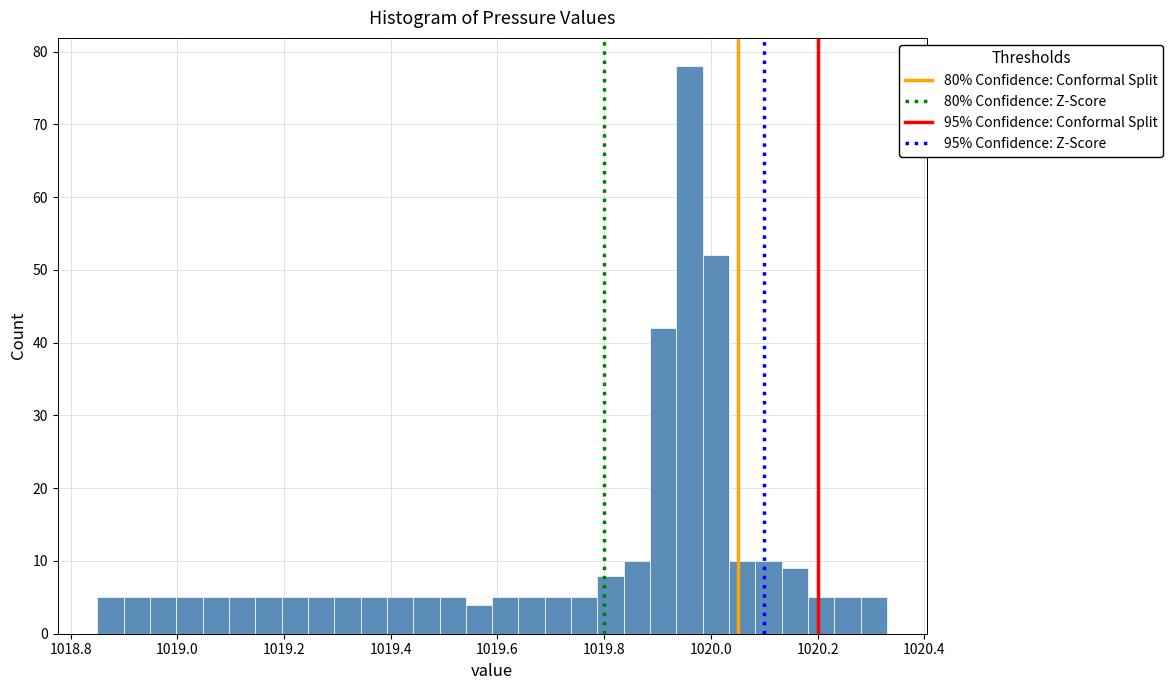

Read against the x-axis, roughly where is the centre of the tallest bar?

1019.96